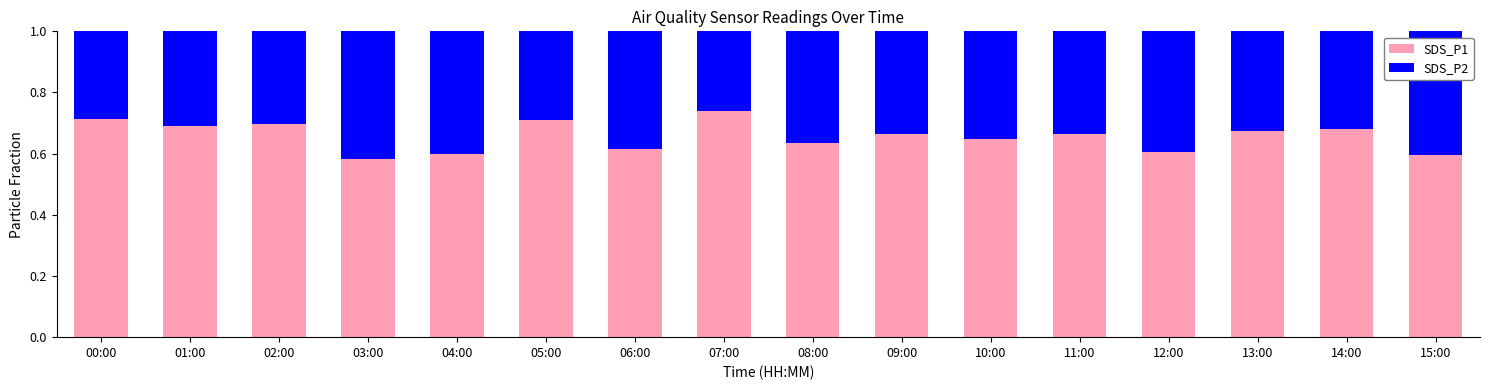

What is the sum of all SDS_P1 values?

10.5